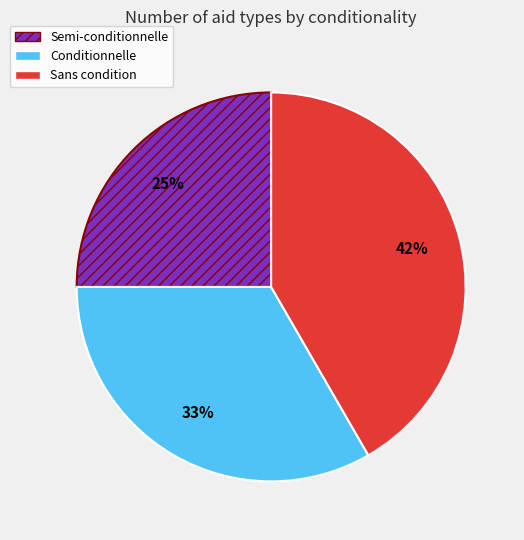

Which slice is the largest?

Sans condition